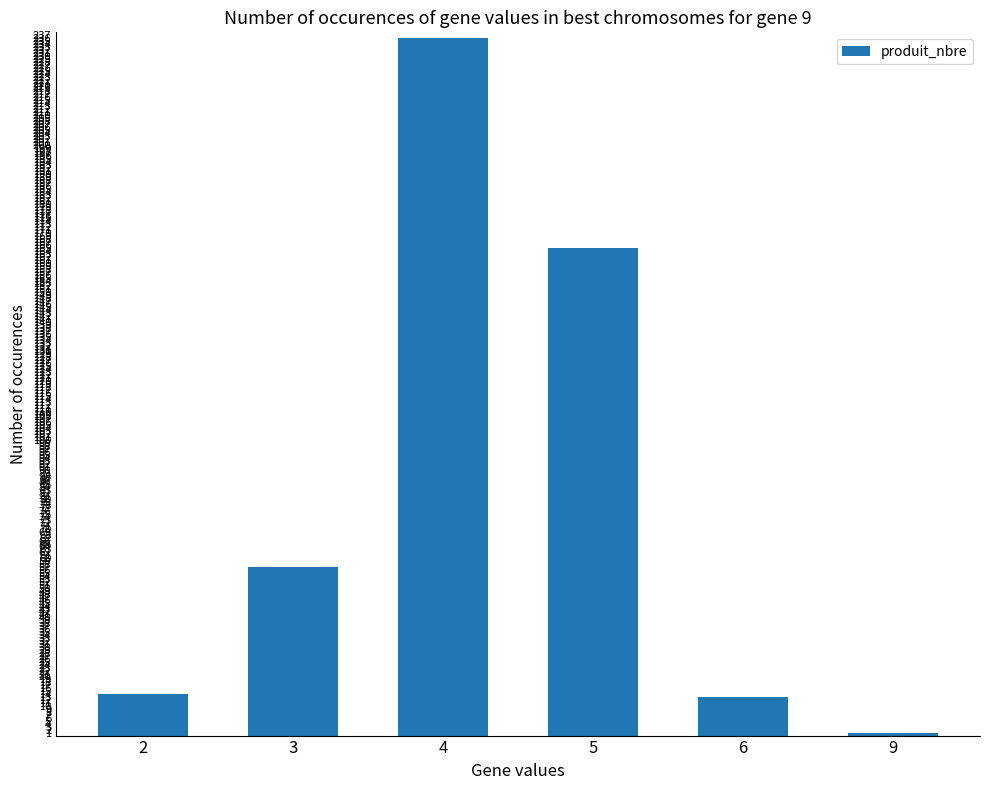

Are the bars horizontal?

No